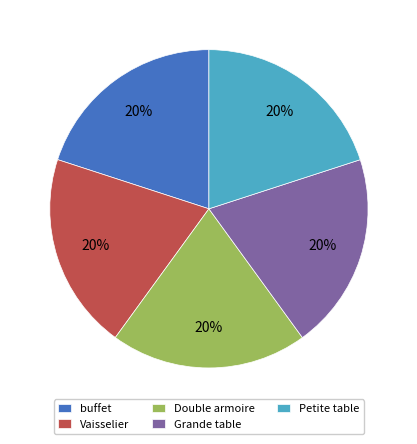

Is it true that Petite table is 32% of the pie?

False